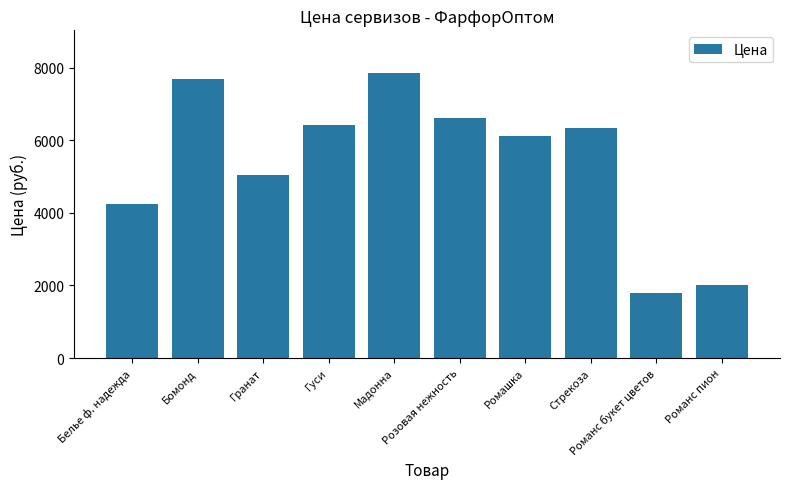

How many series are shown in this chart?

1